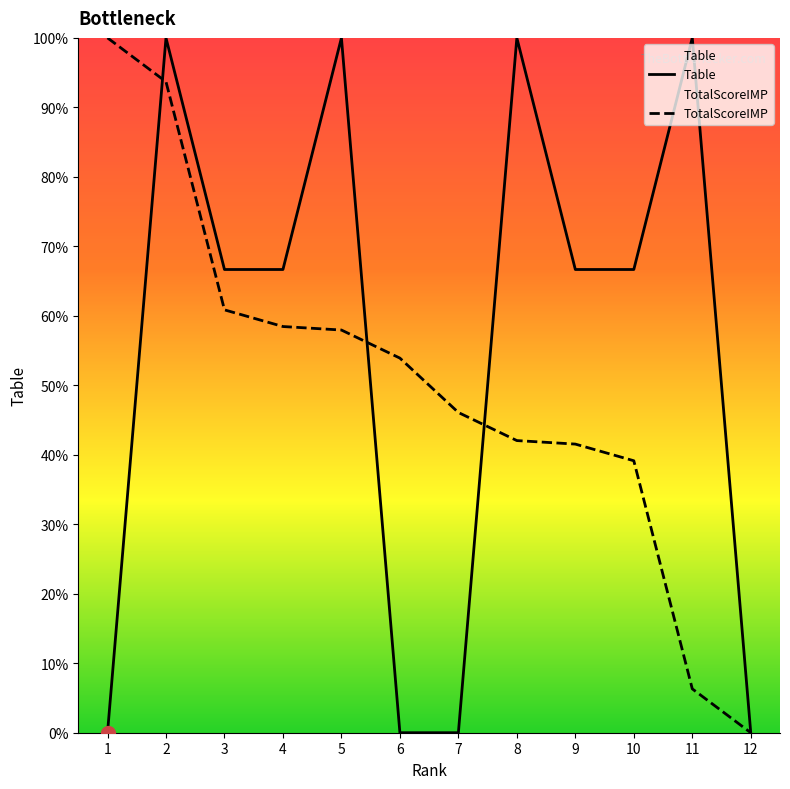

Which category has the lowest value in the TotalScoreIMP series?

12